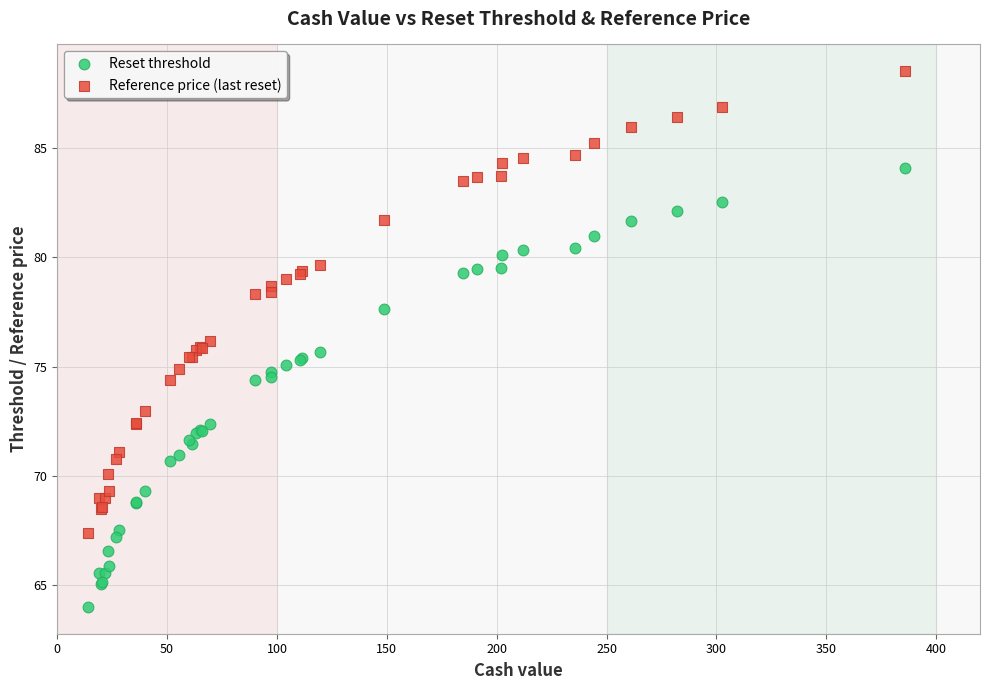

What is the X range (max minus min) for the scatter plot?

372.2